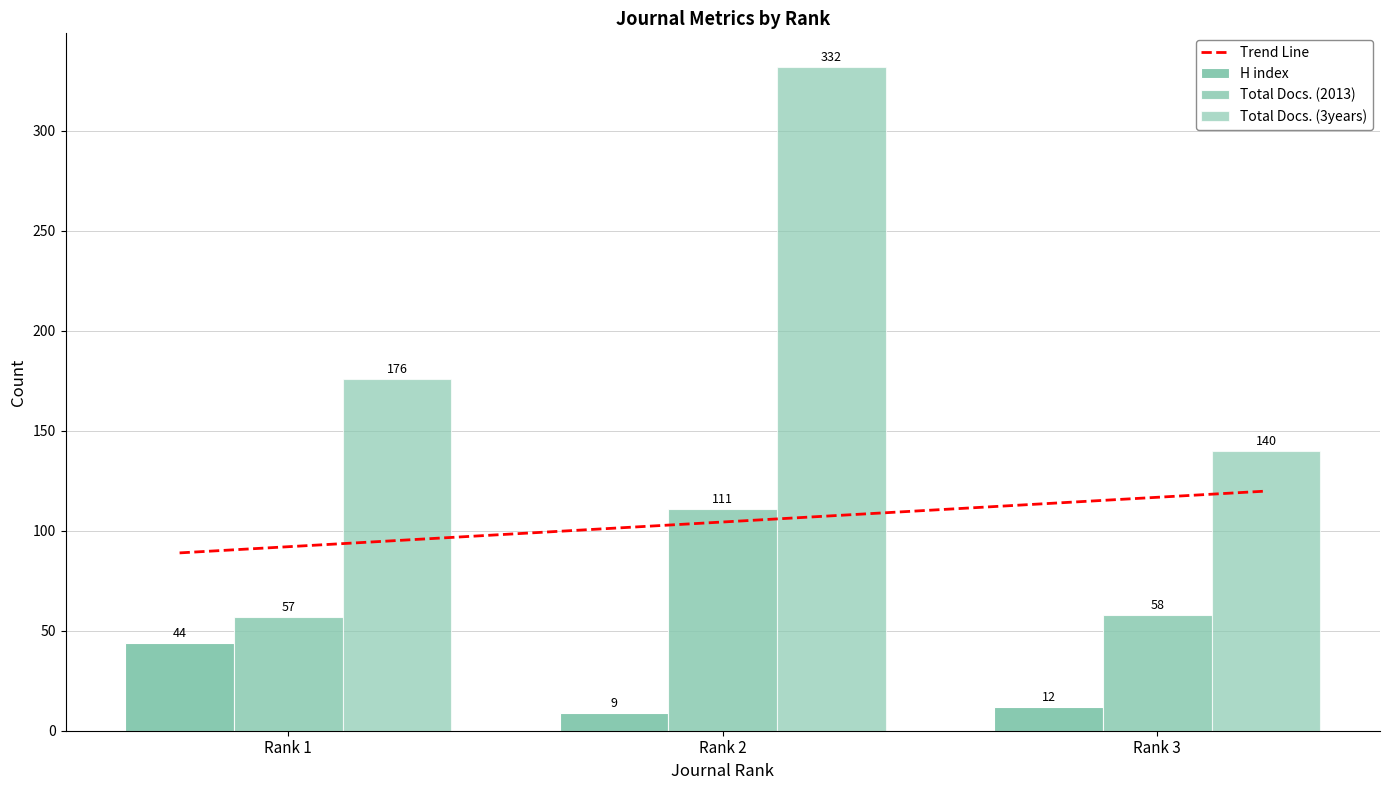

What is the value of the H index bar at the 2nd from the left?

9